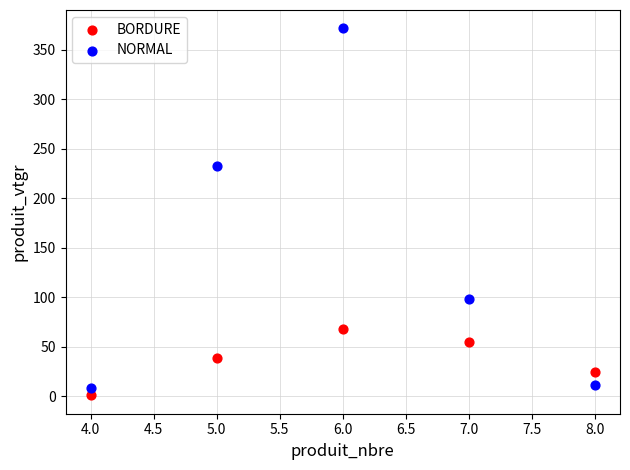

Across all series, what Y value is closest to 186?

232.5